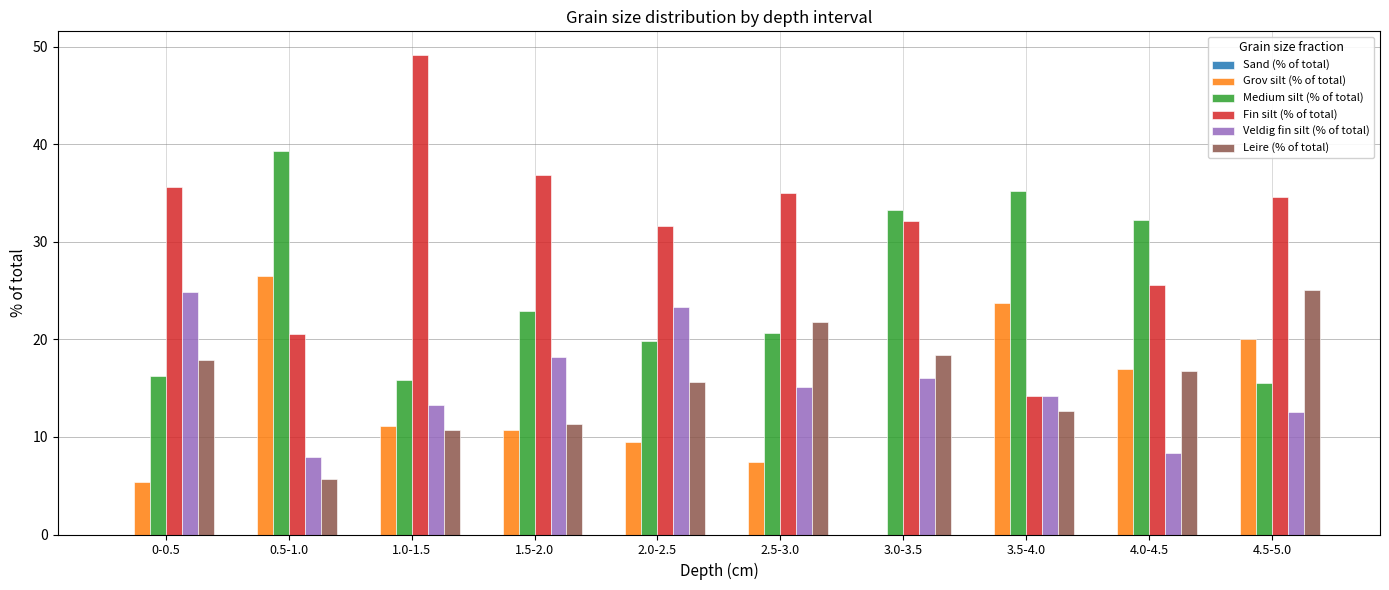

Where is Fin silt (% of total) nearest to the value 31?

2.0-2.5